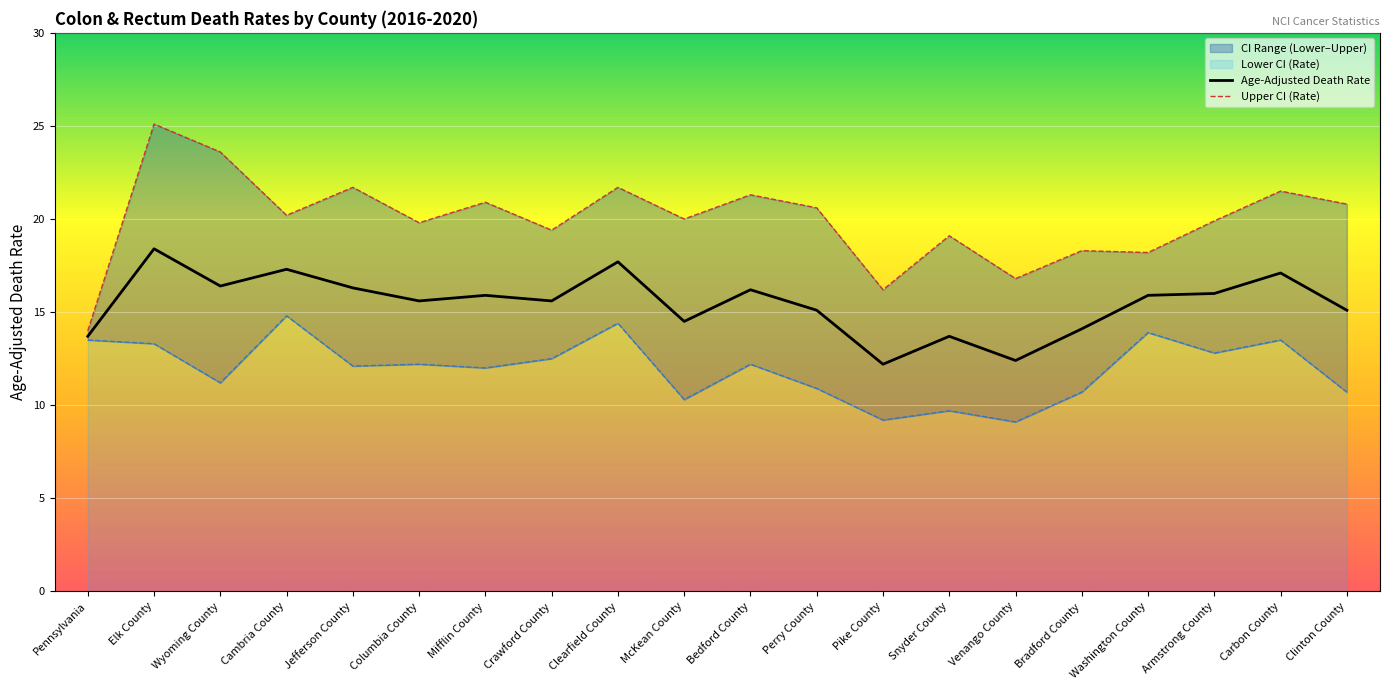

Which series has the widest spread of values?

Upper CI (Rate)